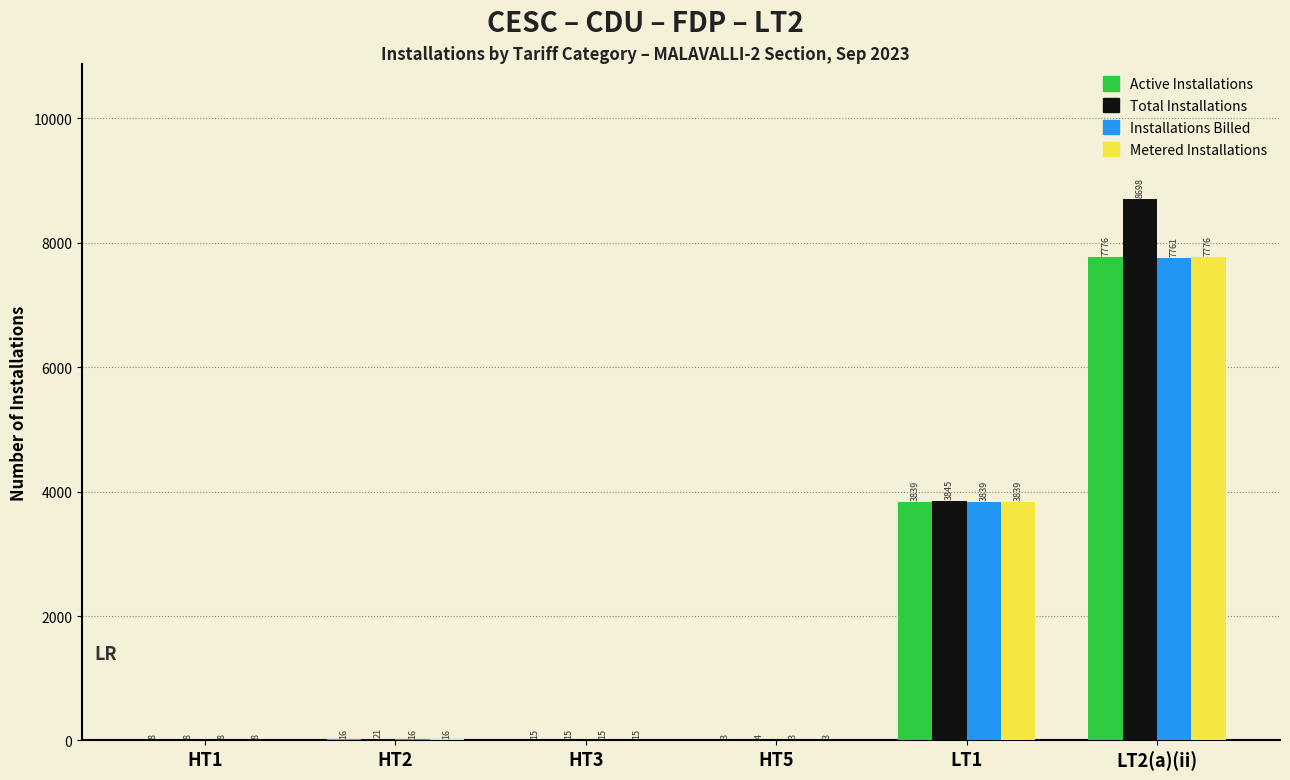

What is the sum of the Total Installations values at LT1 and HT1?

3853